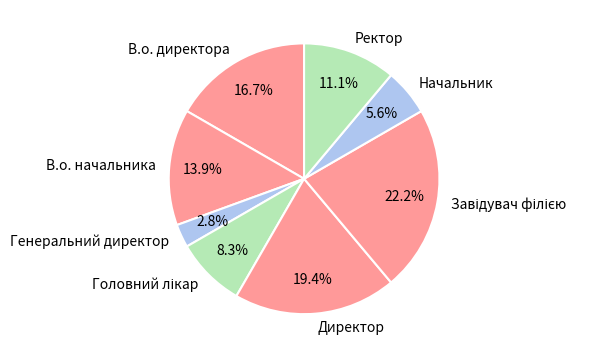

What portion of the pie excludes В.о. директора?

83.3%